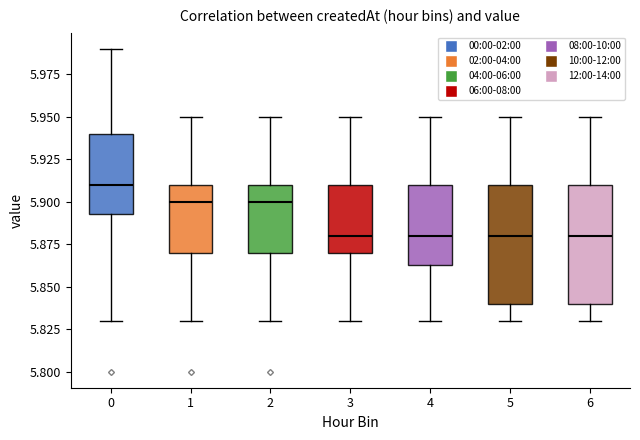

Reading left to right, transcribe this box plot: for each box, give where its median line is, the range the box spans, and where its two whiskers end, as read against the y-axis. The values are not printed on the chart, so give them approximately, as read against the axis.

0: median 5.910, box 5.895 to 5.940, whiskers 5.830 to 5.990
1: median 5.900, box 5.870 to 5.910, whiskers 5.830 to 5.950
2: median 5.900, box 5.870 to 5.910, whiskers 5.830 to 5.950
3: median 5.880, box 5.870 to 5.910, whiskers 5.830 to 5.950
4: median 5.880, box 5.865 to 5.910, whiskers 5.830 to 5.950
5: median 5.880, box 5.840 to 5.910, whiskers 5.830 to 5.950
6: median 5.880, box 5.840 to 5.910, whiskers 5.830 to 5.950